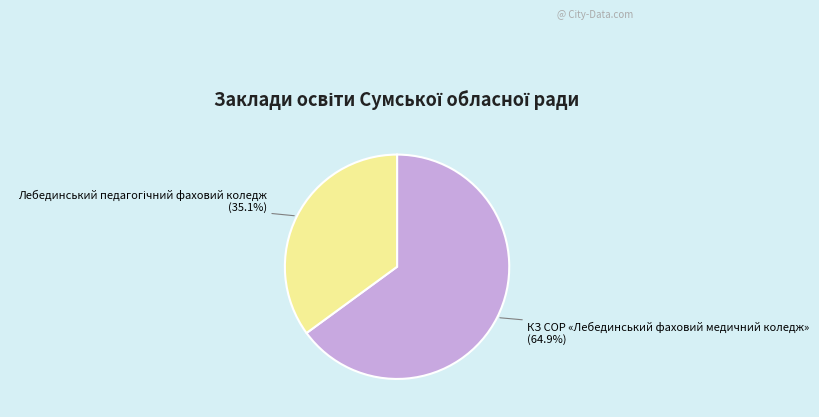

Is there any slice that represents more than half of the pie?

Yes